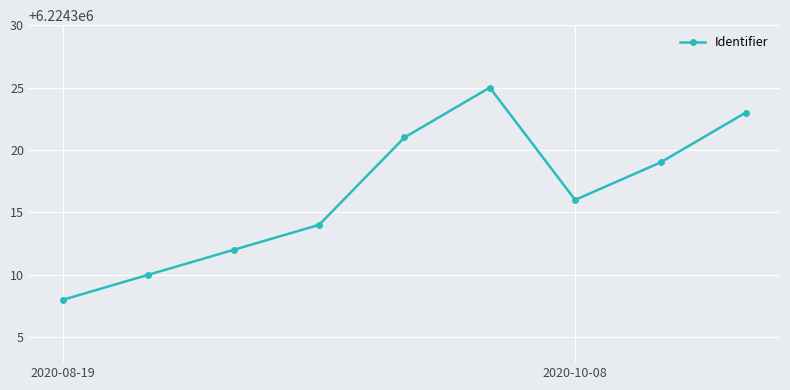

How many series are shown in this chart?

1